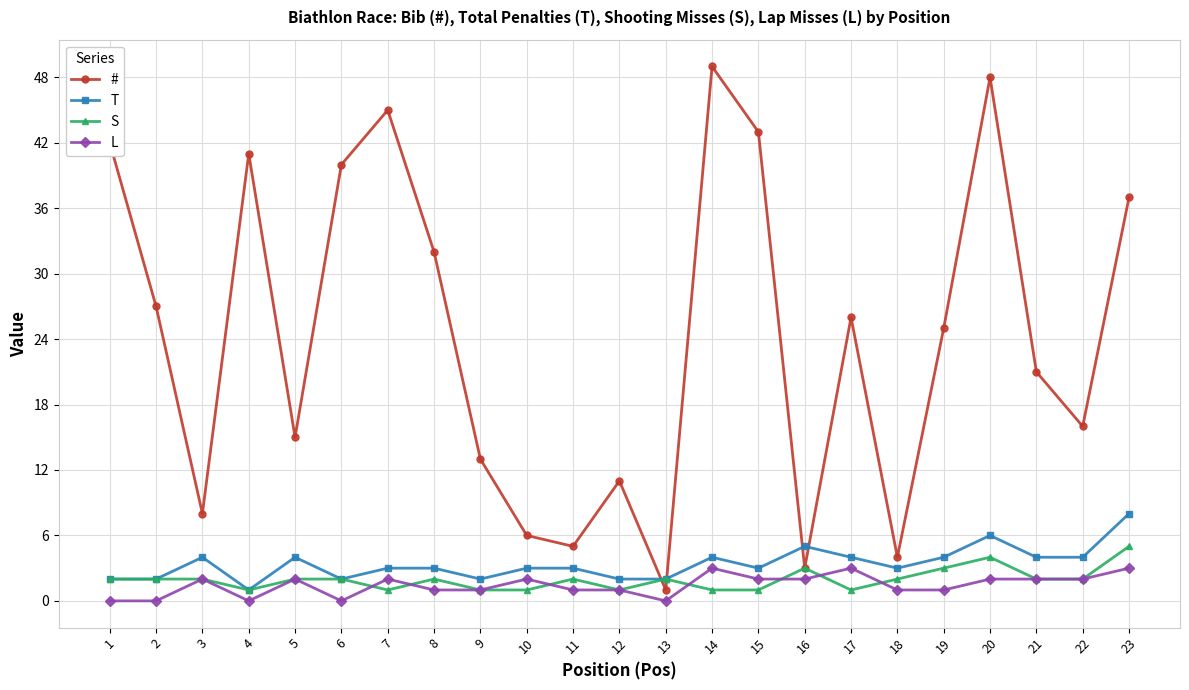

Which series changed the most between 2 and 9?

#